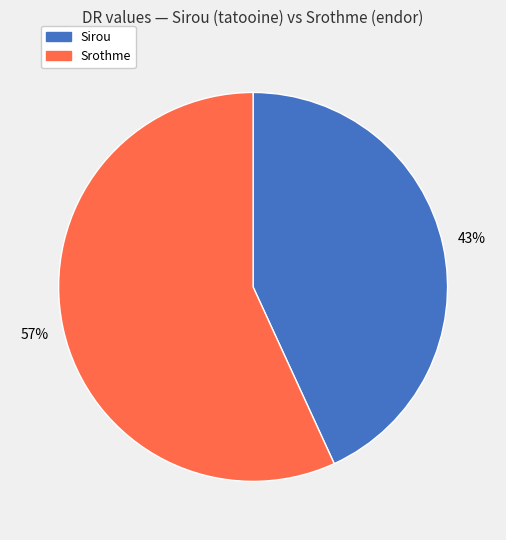

To the nearest percent, what is the difference between the largest and smallest slice percentages?

14%